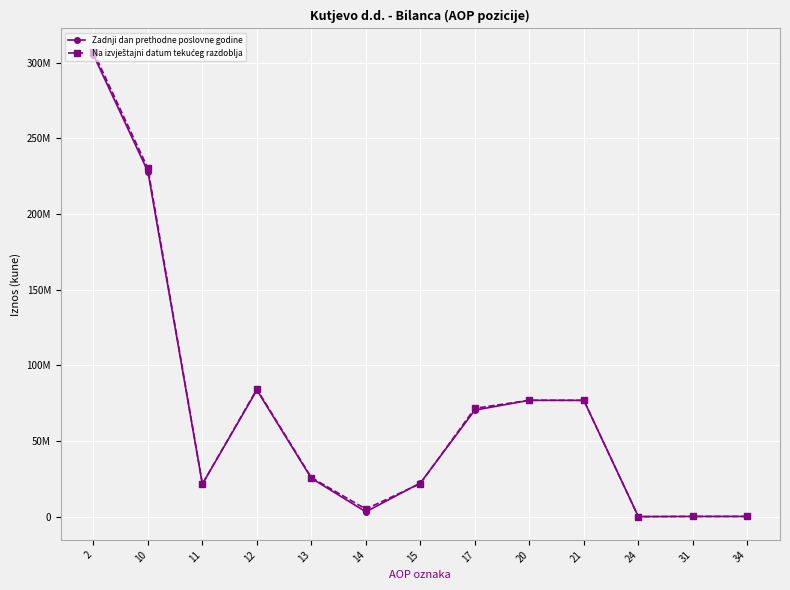

What is the difference between the Zadnji dan prethodne poslovne godine values at 10 and 24?

228055635